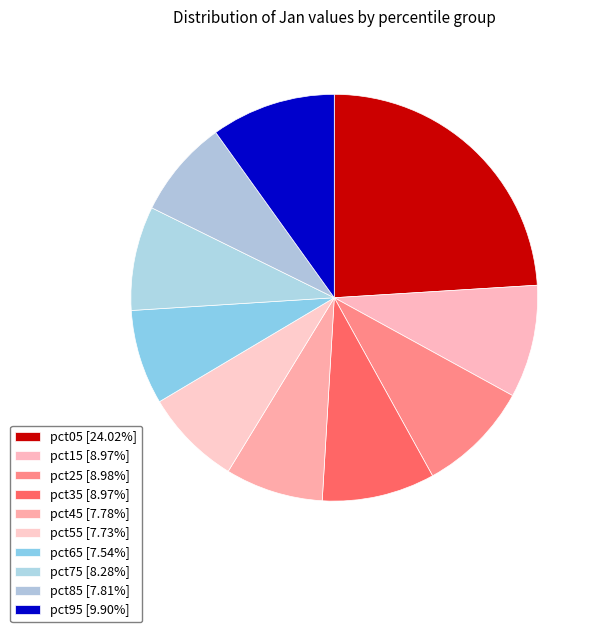

Do pct95 and pct85 together represent more than half of the pie?

No